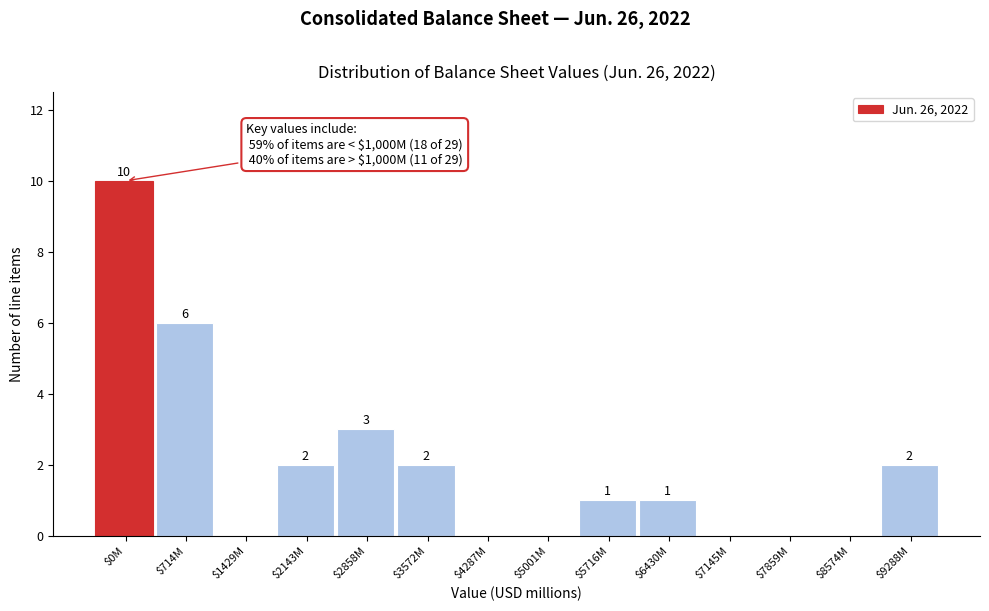

True or false: the data shows 0 at $7145M.

True